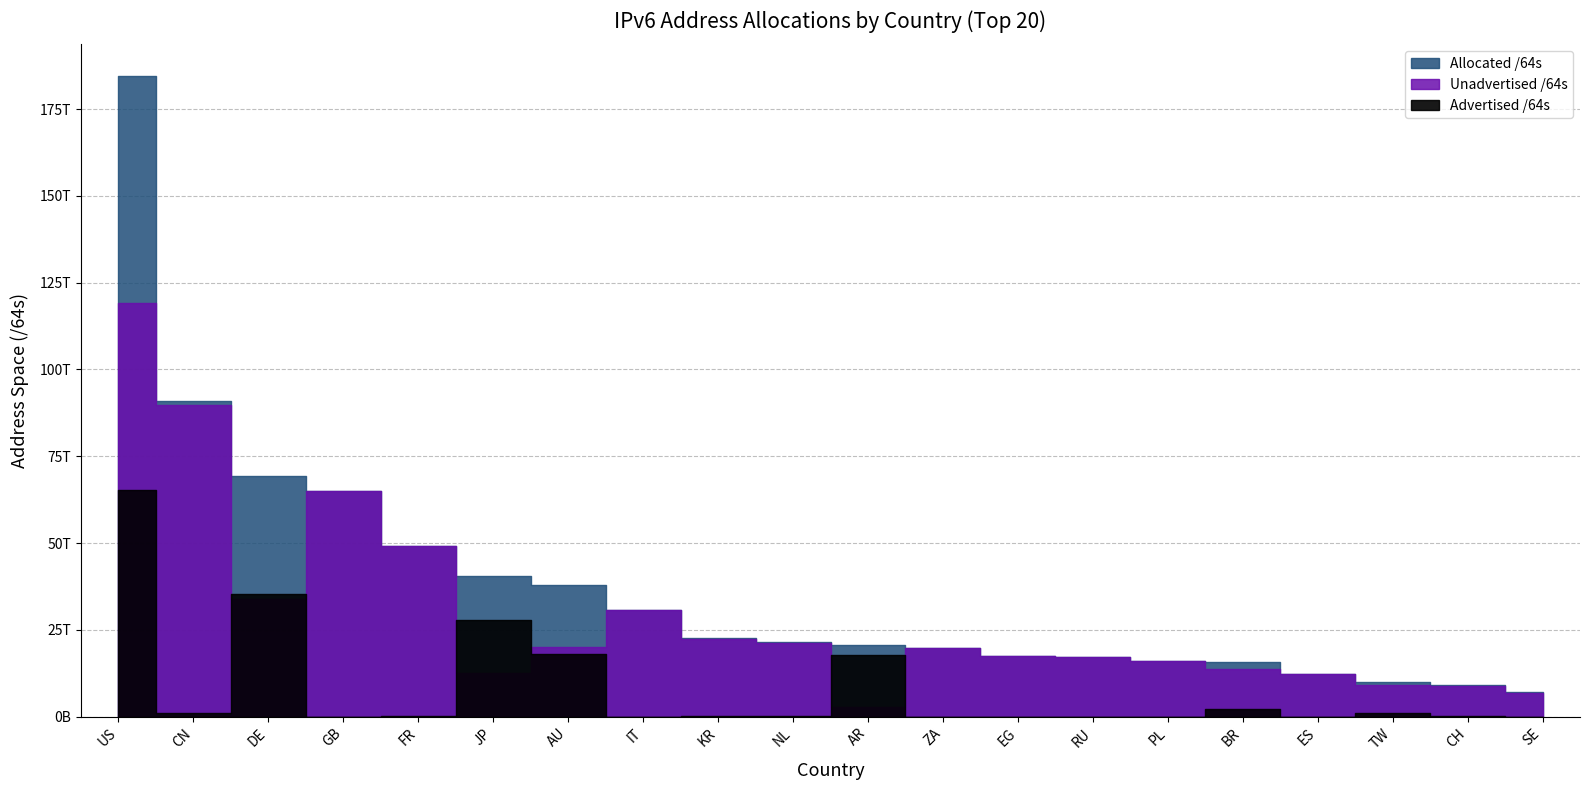

Which series has the largest total across all categories?

Allocated /64s